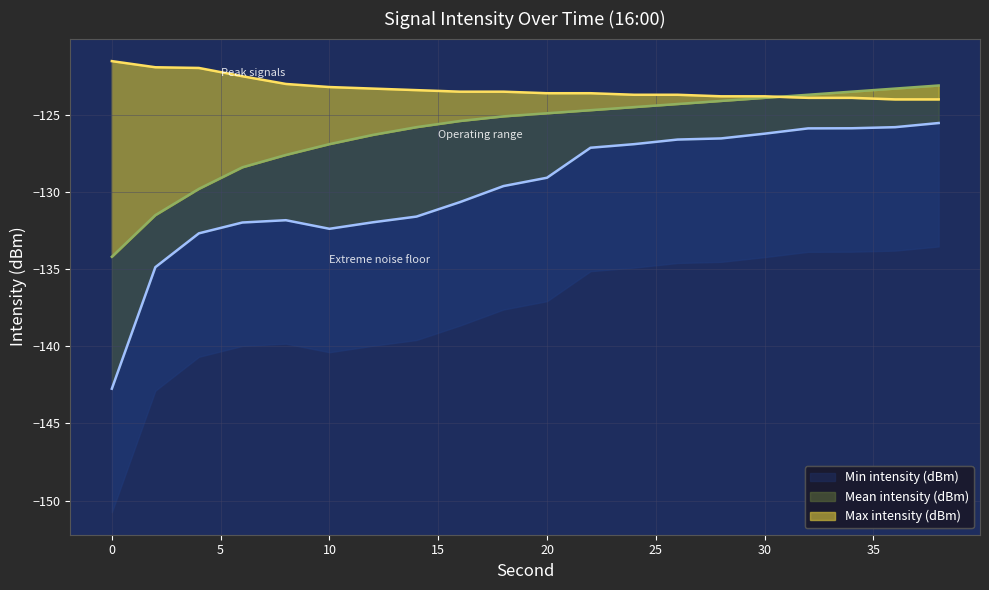

True or false: Min intensity (dBm) has a value of -127.1 at 22.

True